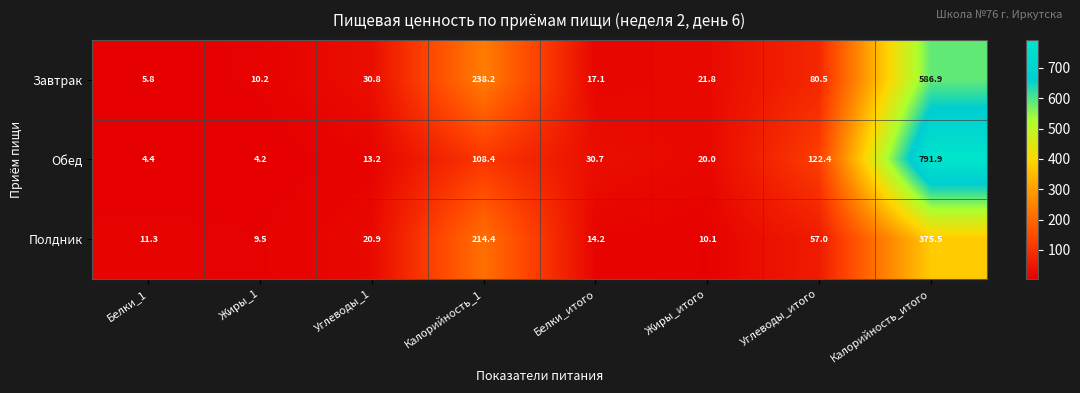

What is the sum of all Обед values?

1095.2